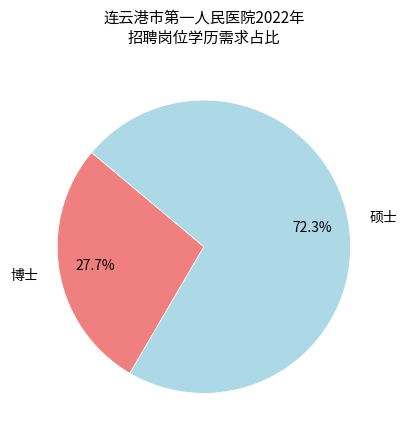

To the nearest percent, what percentage of the pie is 博士?

28%